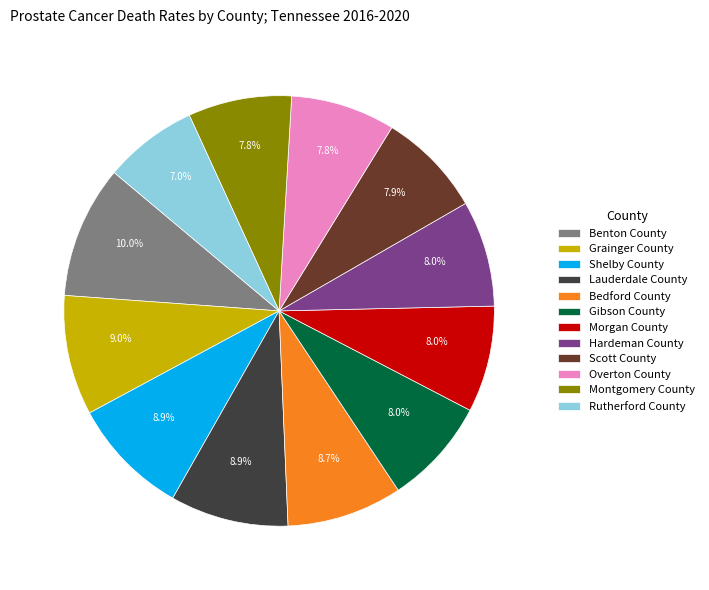

To the nearest percent, what is the difference between the Scott County and Bedford County slice percentages?

1%